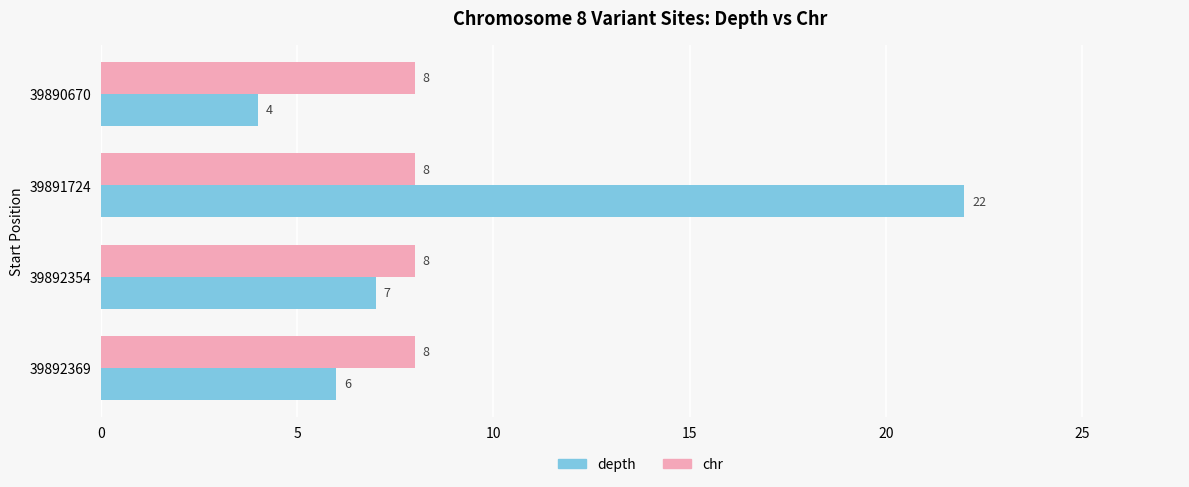

What is the difference between the depth values at 39891724 and 39890670?

18